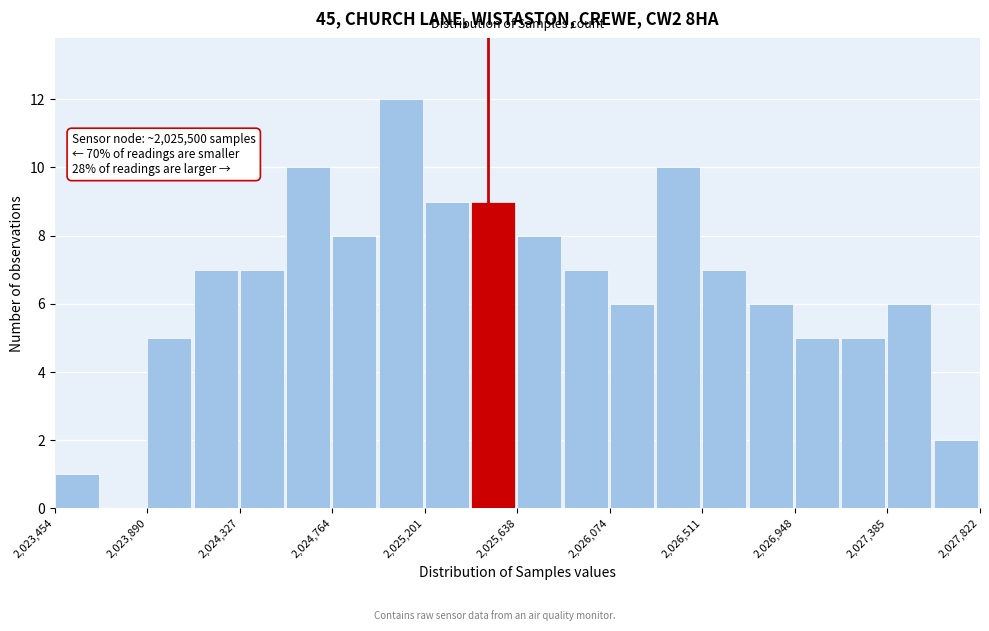

Which range on the x-axis has the tallest bar?

2025000 to 2025200